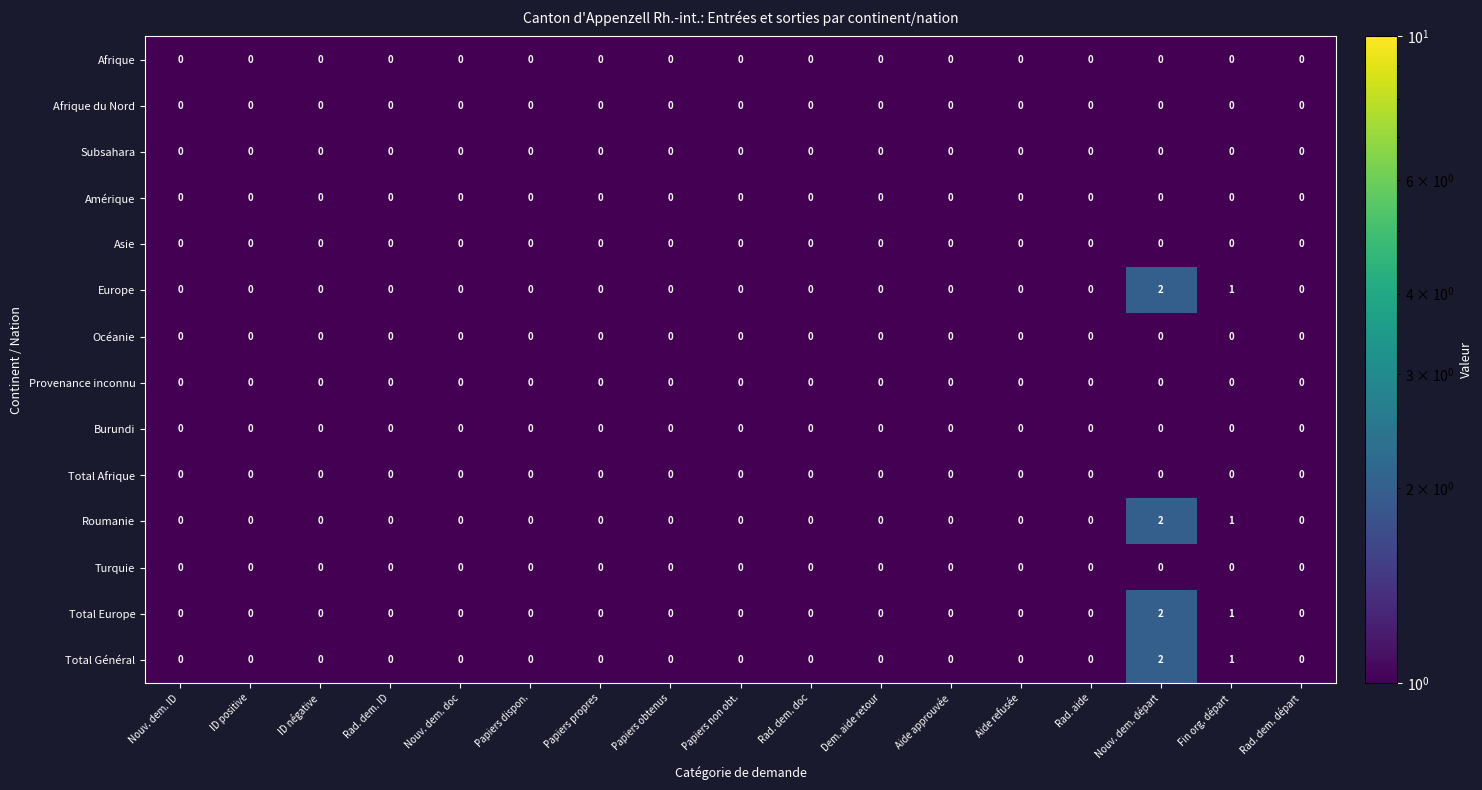

How many Total Europe values are between 0 and 1?

16